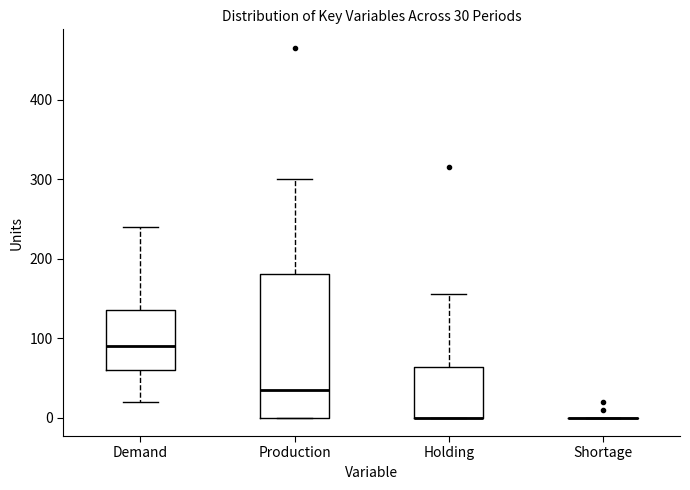

Comparing the boxes themselves (not the whiskers), which one is the tallest?

Production